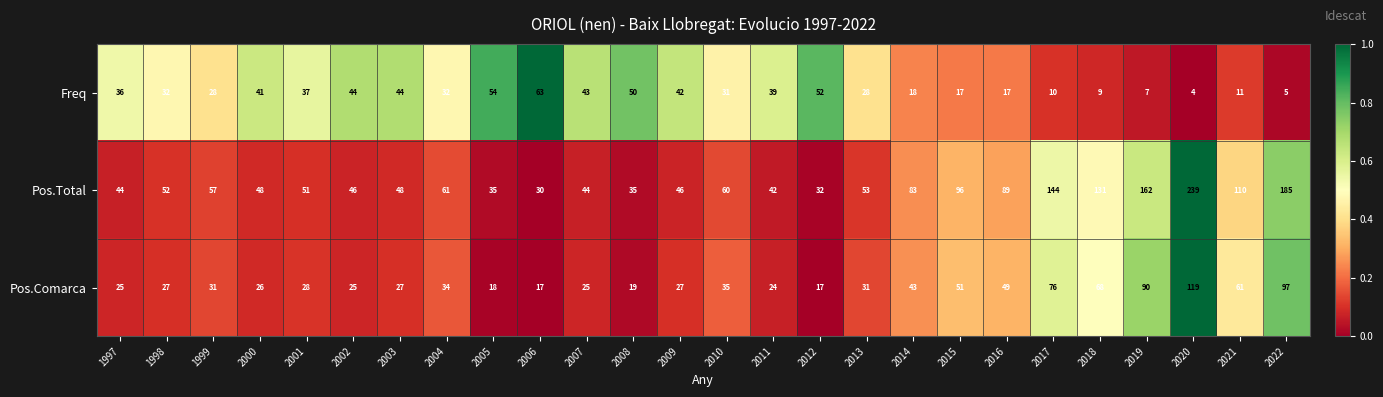

Which series has the largest total across all categories?

Pos.Total